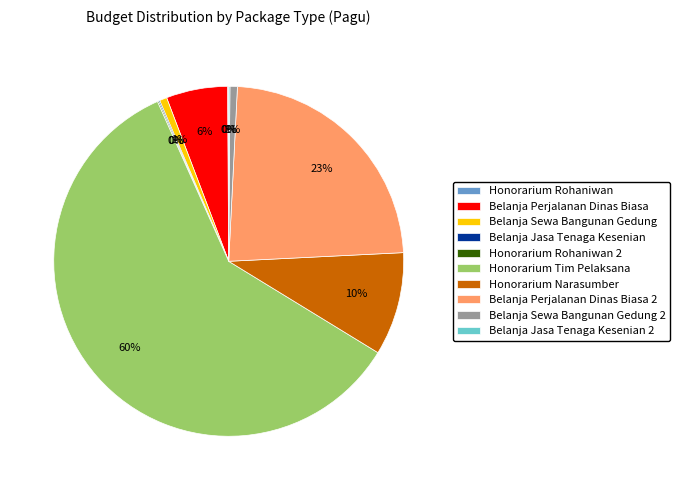

What percentage is the Belanja Sewa Bangunan Gedung 2 slice, to the nearest percent?

1%